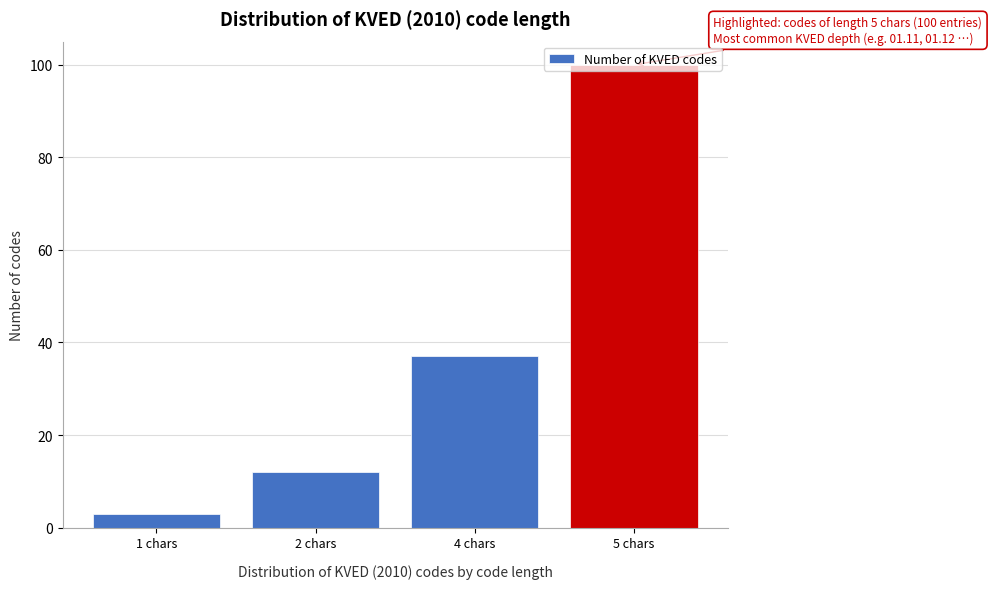

Which label corresponds to the largest value in the chart?

5 chars